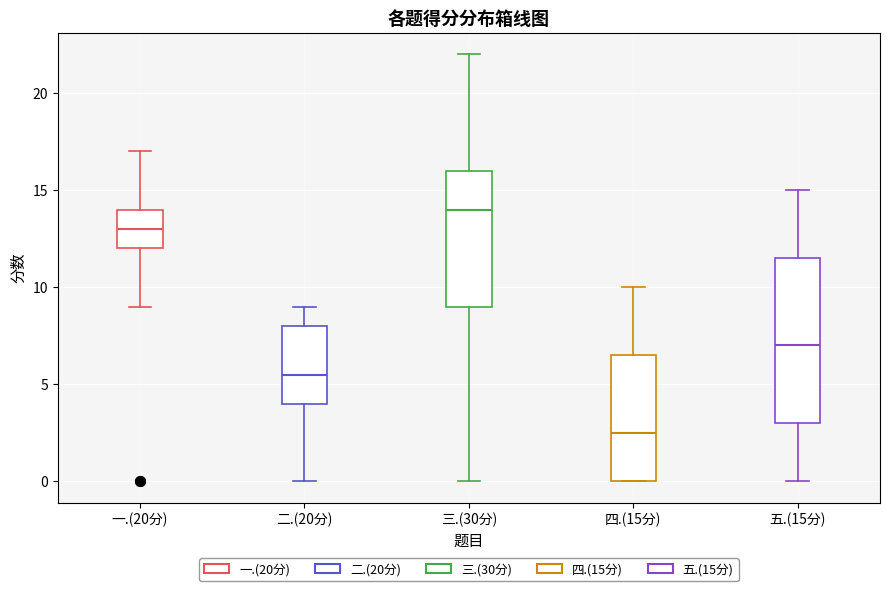

Comparing the boxes themselves (not the whiskers), which one is the tallest?

五.(15分)